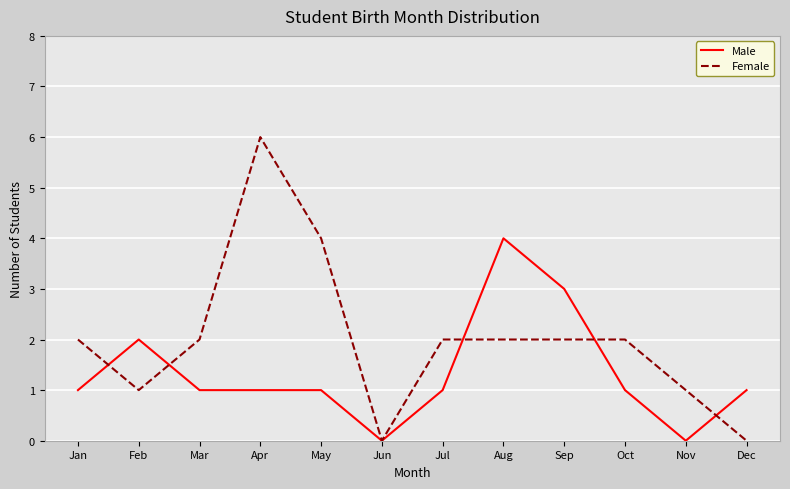

What is the difference between the maximum and minimum values in the Female series?

6